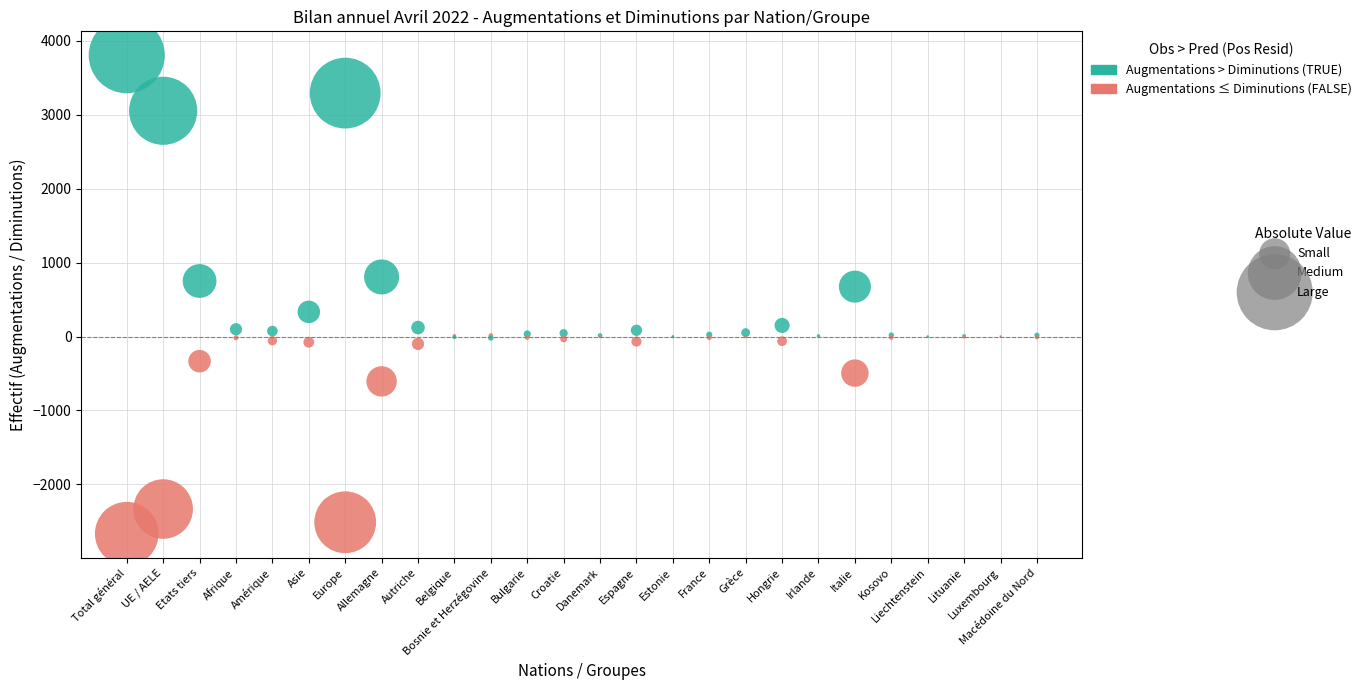

Across all series, what Y value is closest to 568?

675